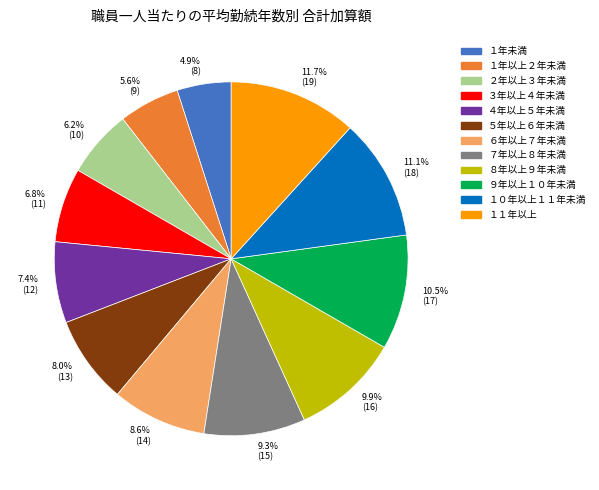

To the nearest percent, what percentage of the pie is ７年以上８年未満?

9%